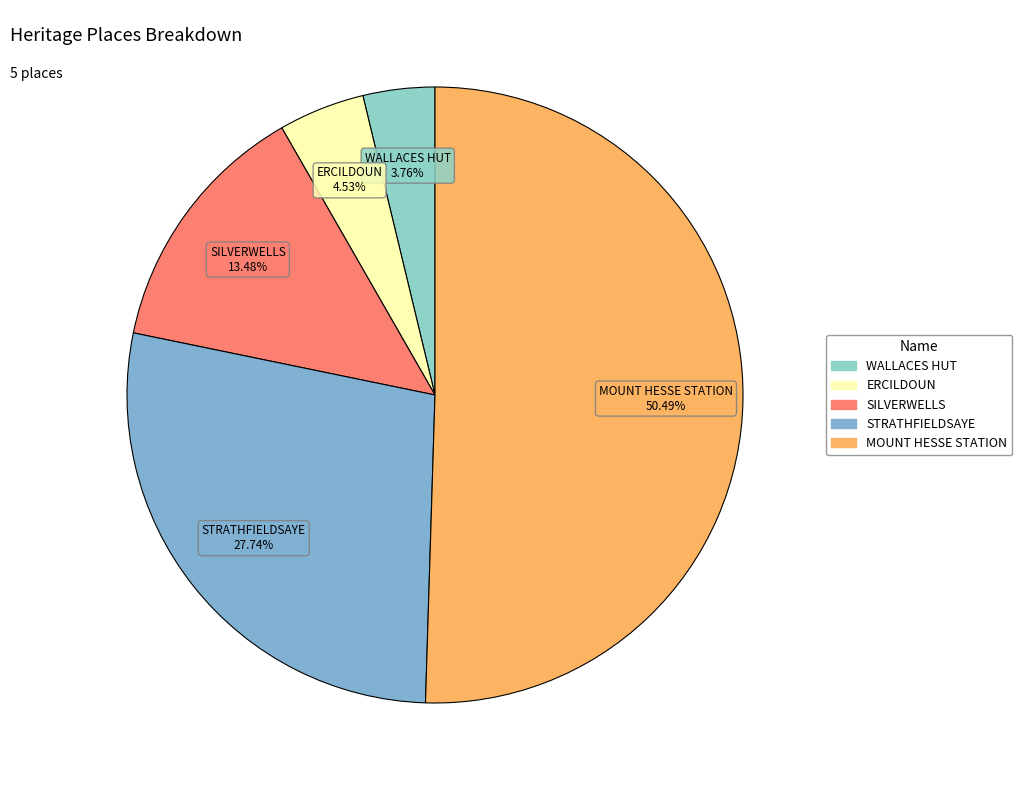

Which slice is the largest?

MOUNT HESSE STATION